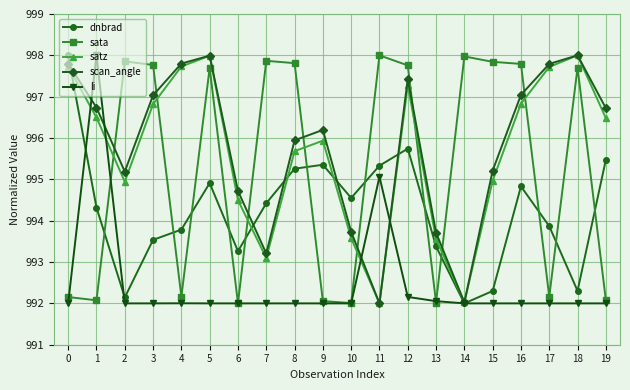

What are all the series names shown in the legend?

dnbrad, sata, satz, scan_angle, li